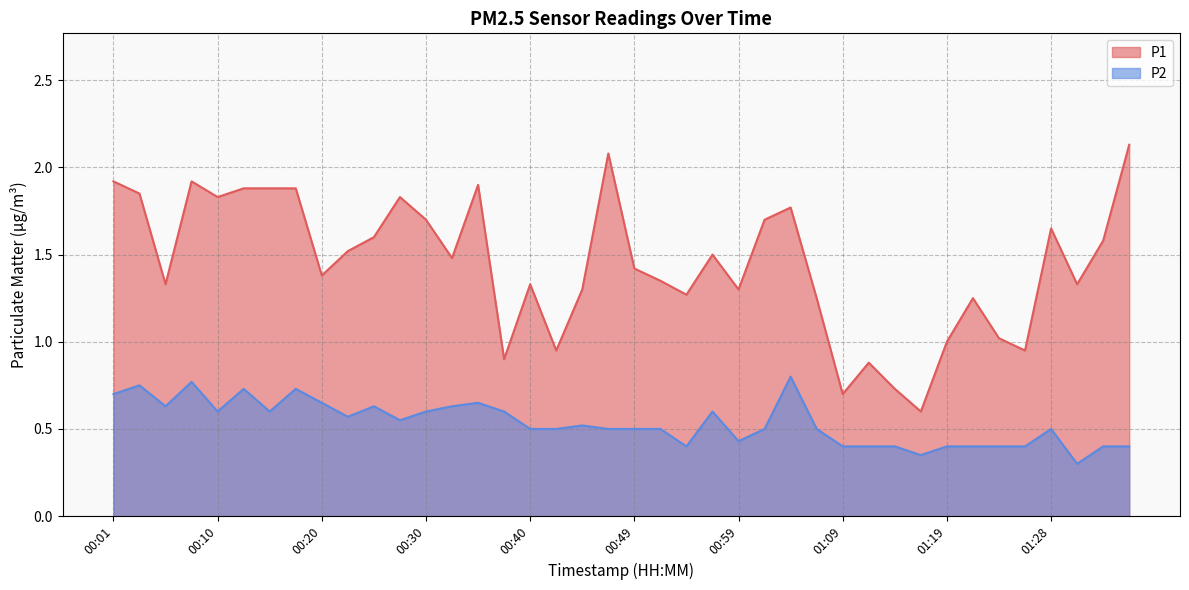

At how many categories does at least one series exceed 0?

40